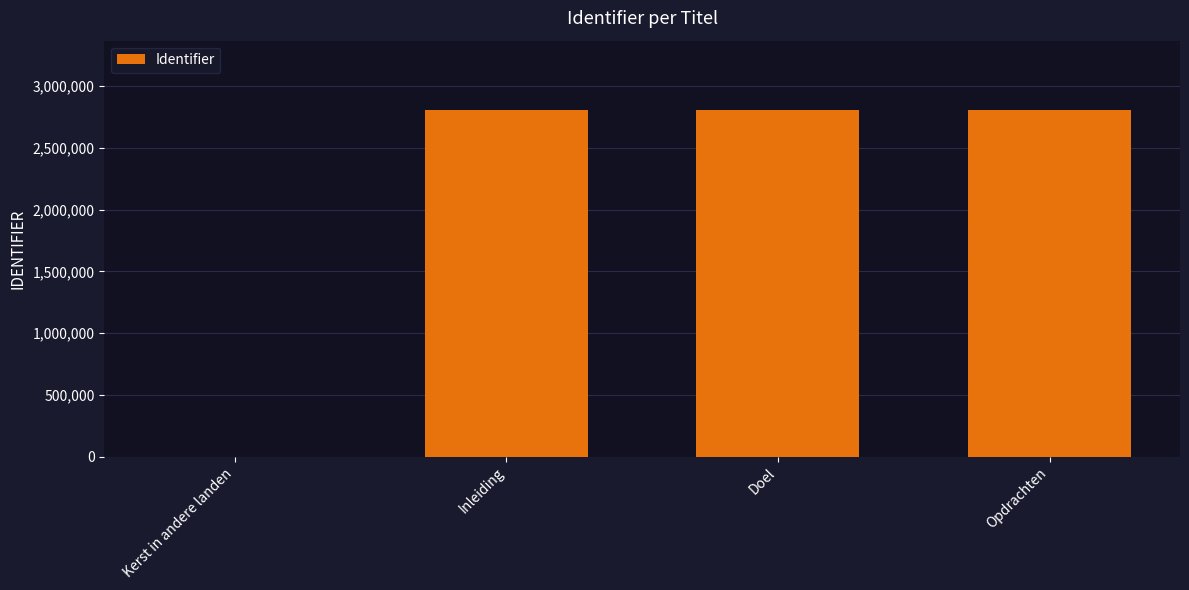

What is the sum of all values?

8416097